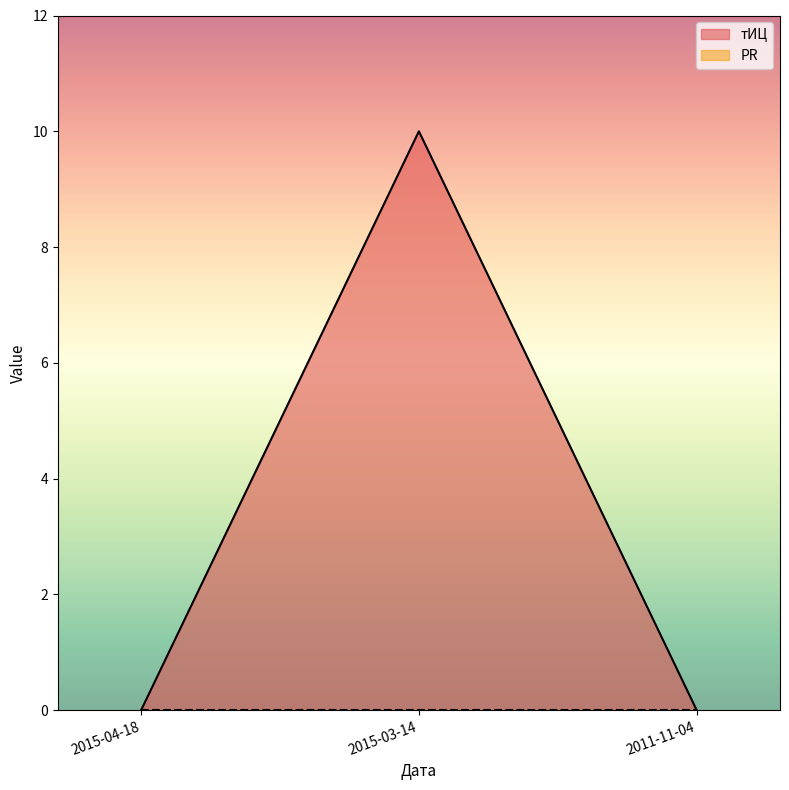

Between 2015-04-18 and 2011-11-04, which is larger?

2015-04-18